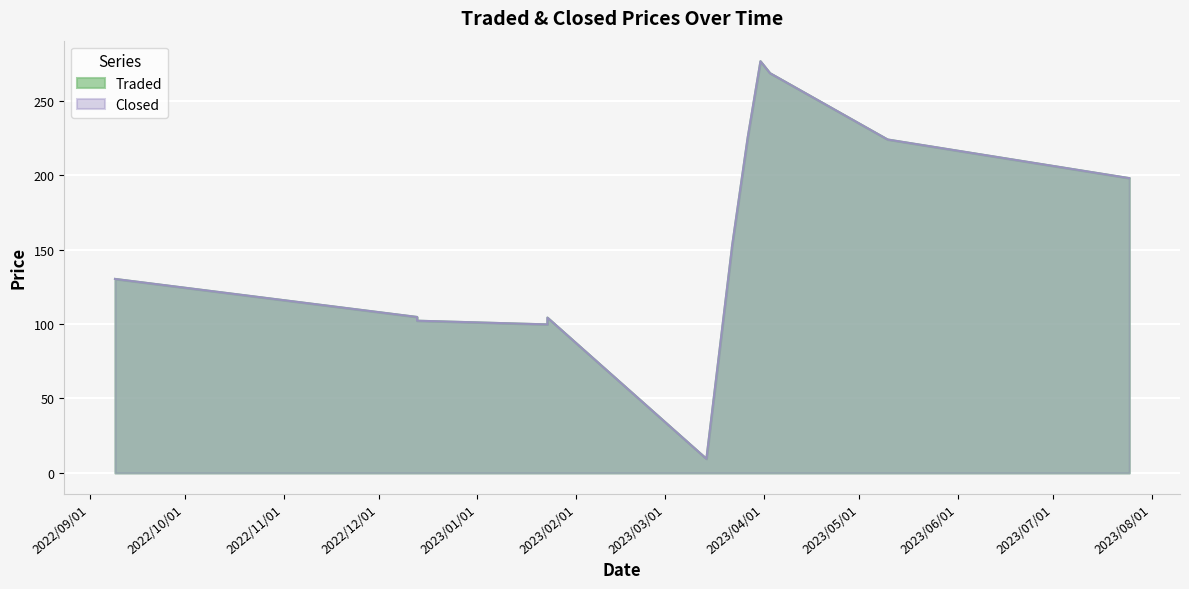

Reading right to left, list all the values displayed in this chart.

Traded: 2023/07/25=198.0	2023/05/10=223.9	2023/04/03=268.5	2023/03/31=276.5	2023/03/27=225.5	2023/03/22=151.4	2023/03/22=150.9	2023/03/14=9.5	2023/01/23=104.3	2023/01/23=99.8	2022/12/13=102.2	2022/12/13=104.8	2022/09/09=130.3
Closed: 2023/07/25=198.0	2023/05/10=223.9	2023/04/03=268.5	2023/03/31=276.5	2023/03/27=225.5	2023/03/22=151.4	2023/03/22=150.9	2023/03/14=9.5	2023/01/23=104.3	2023/01/23=99.8	2022/12/13=102.2	2022/12/13=104.8	2022/09/09=130.3